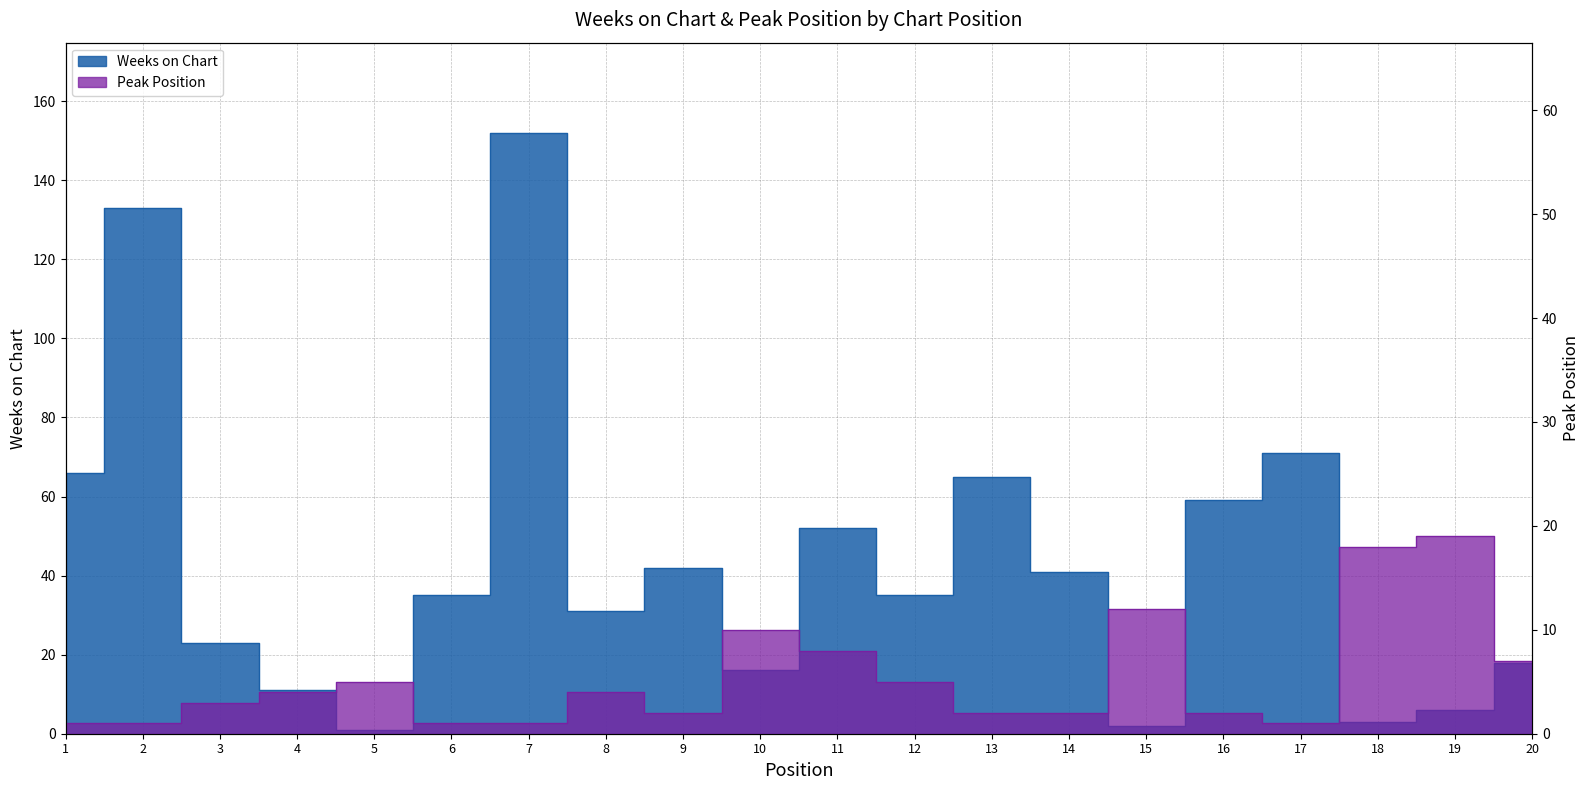

True or false: Peak Position and Weeks on Chart intersect in this chart.

True